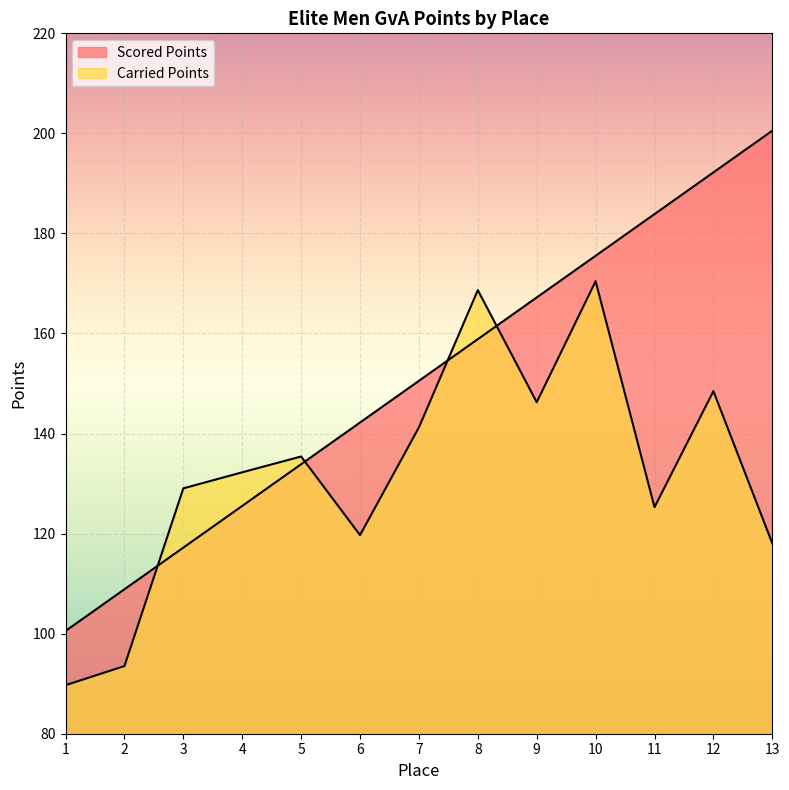

What is the sum of all Scored Points values?

1956.9